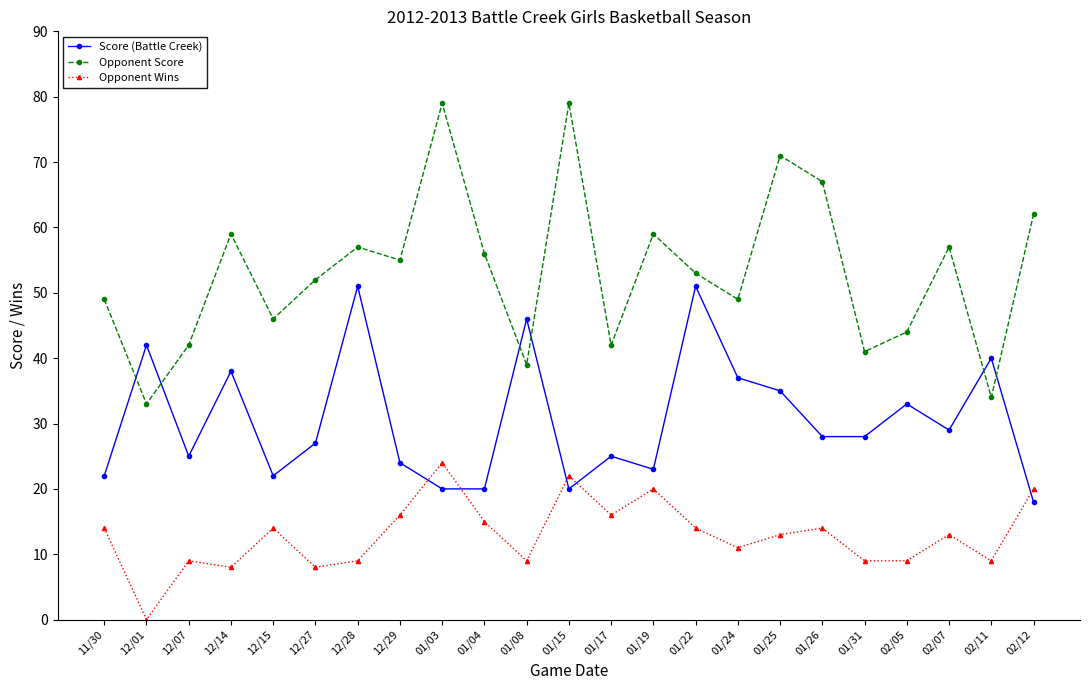

Which series changed the most between 12/28 and 01/19?

Score (Battle Creek)